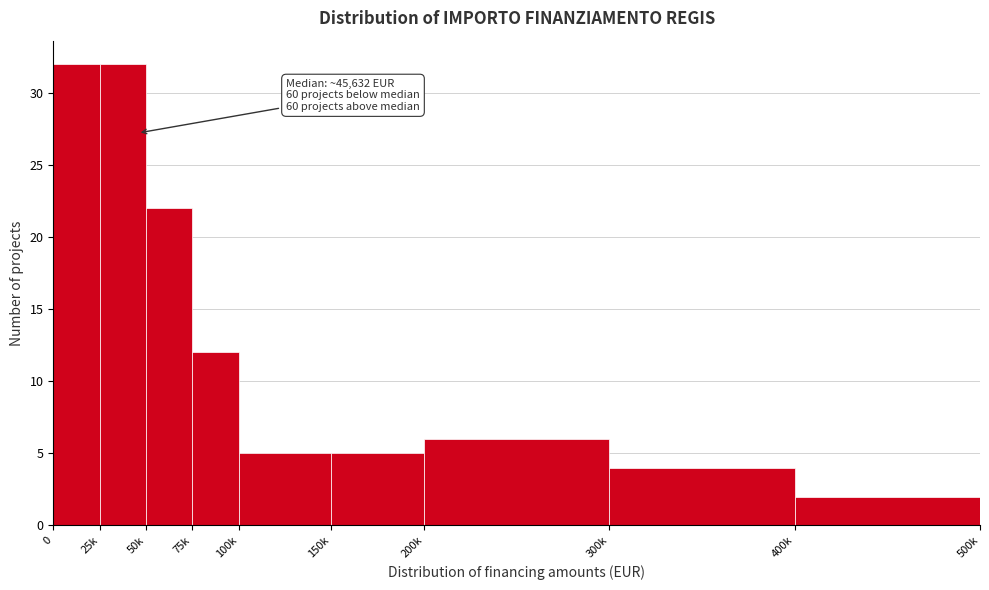

Reading right to left, list all the values displayed in this chart.

2	4	6	5	5	12	22	32	32